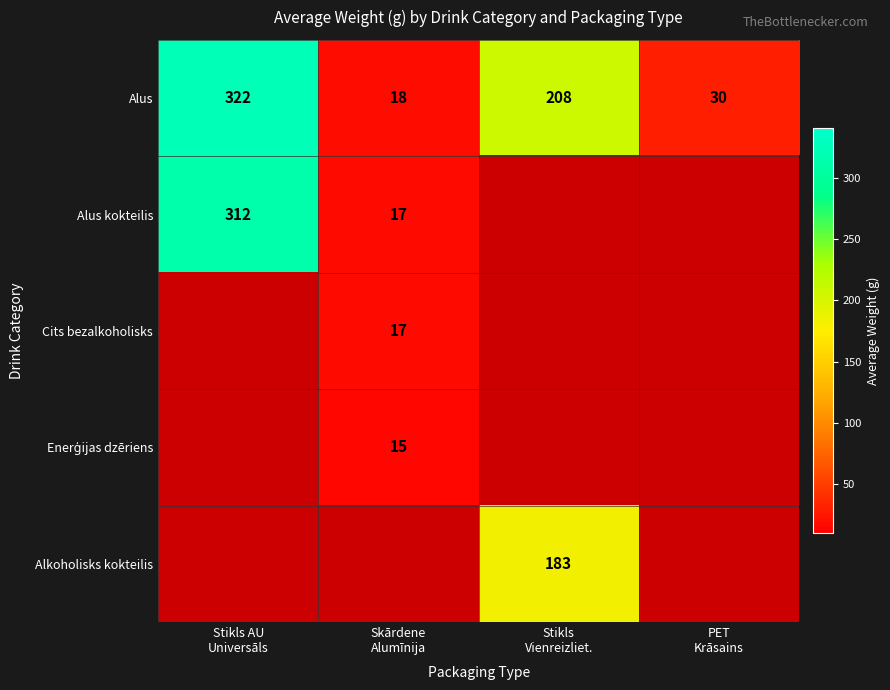

What is the maximum value for Alus?

322